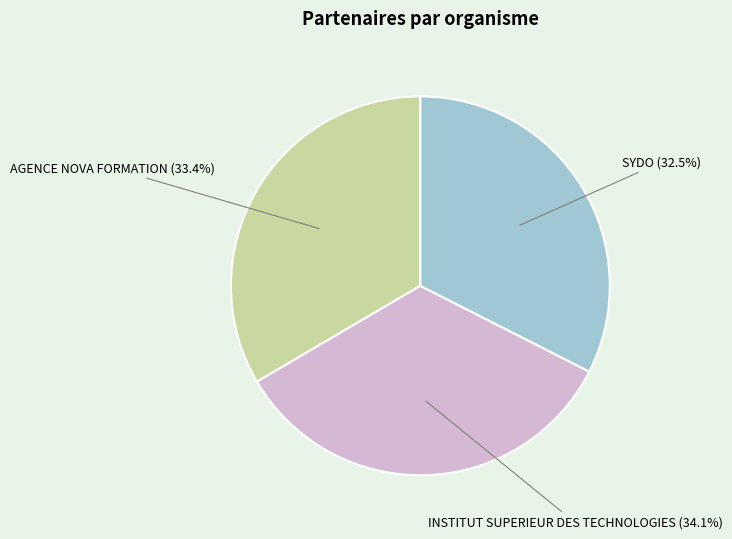

Does any single category account for the majority?

No